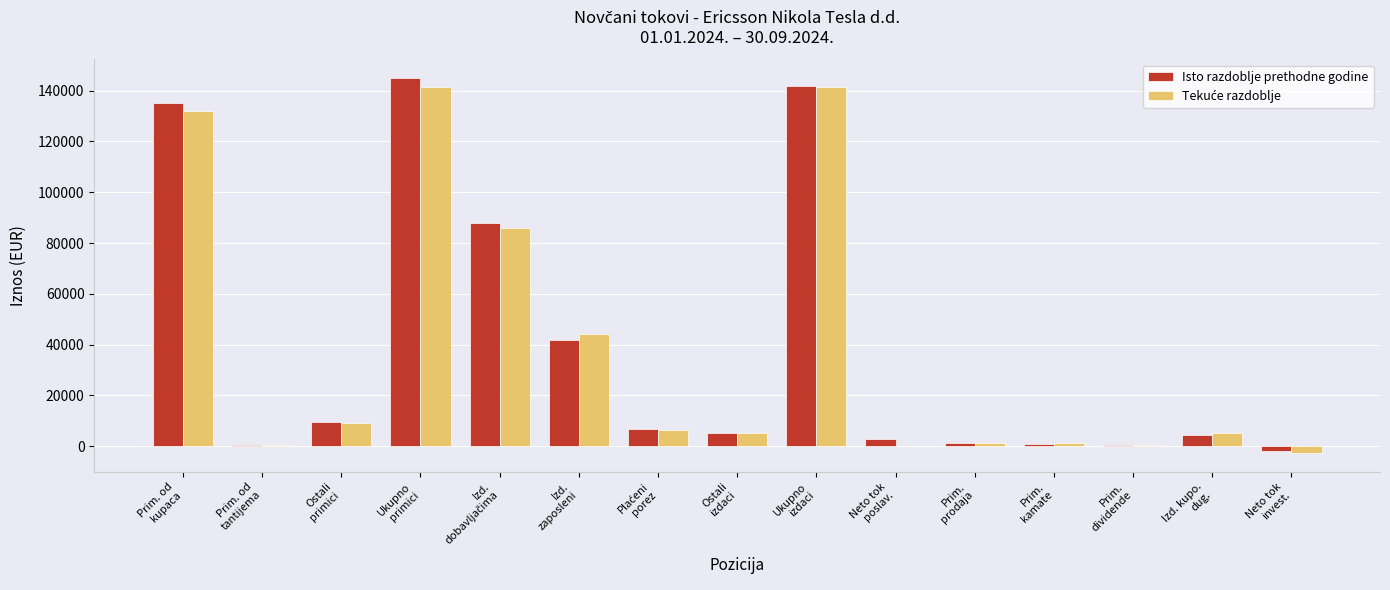

What is the maximum value shown in the chart?

145000